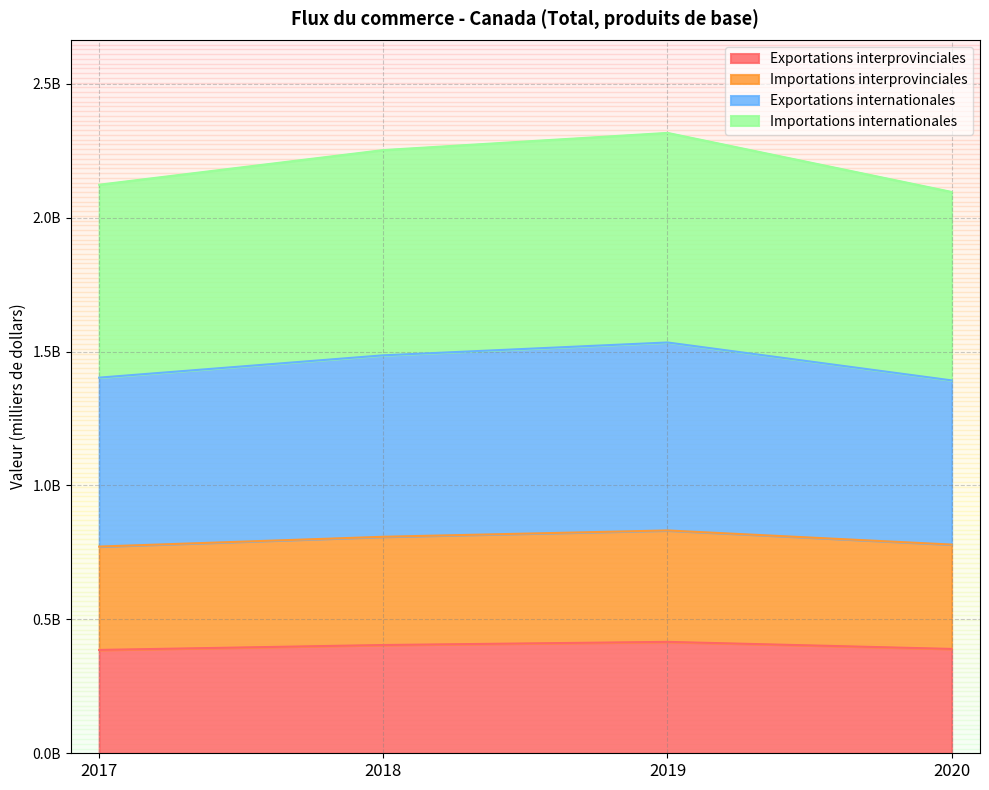

Does the chart display data point markers on the line(s)?

No